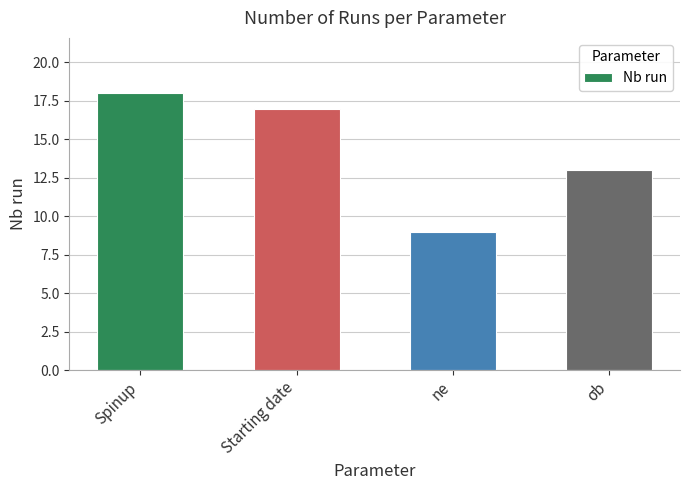

What is the sum of all values?

57